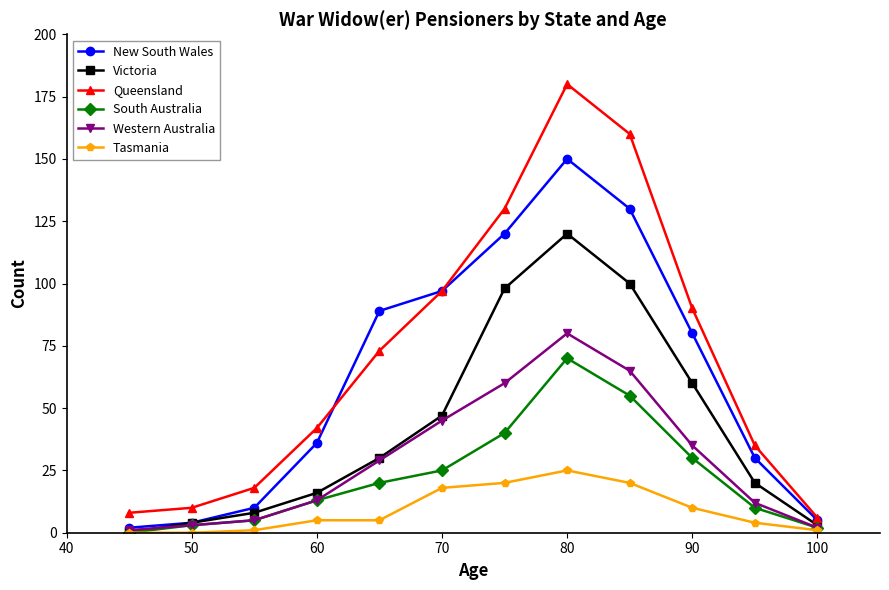

Which series has the widest spread of values?

Queensland